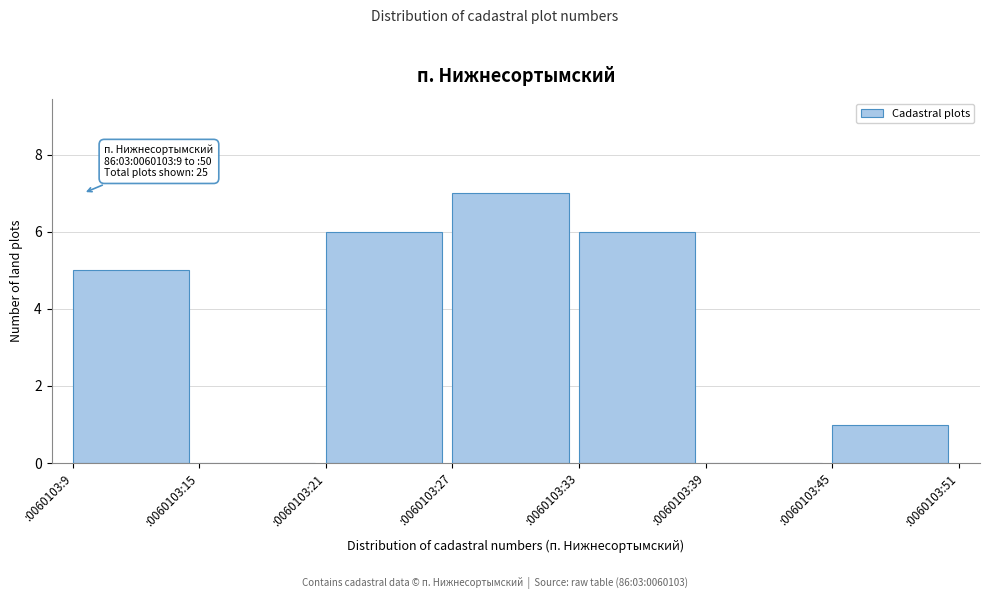

Reading left to right, extract all data points from this chart.

:0060103:9=5	:0060103:15=0	:0060103:21=6	:0060103:27=7	:0060103:33=6	:0060103:39=0	:0060103:45=1